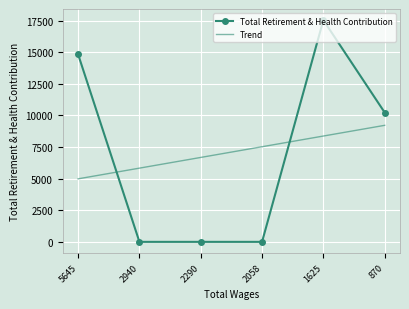

At 870, list the series in order from largest to smallest.

Total Retirement & Health Contribution, Trend